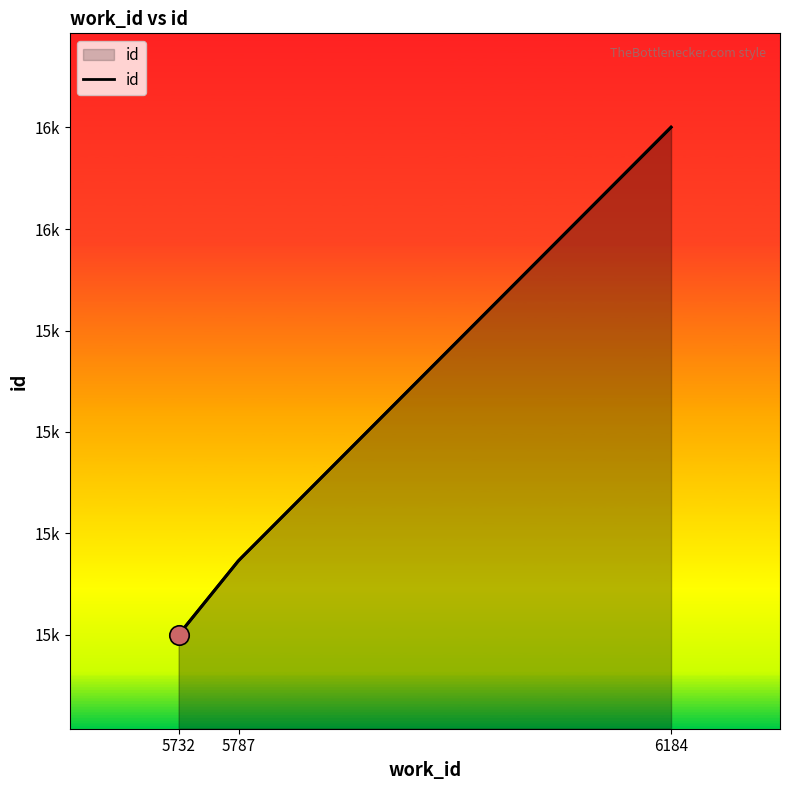

Where does the data first go above 15439?

6184